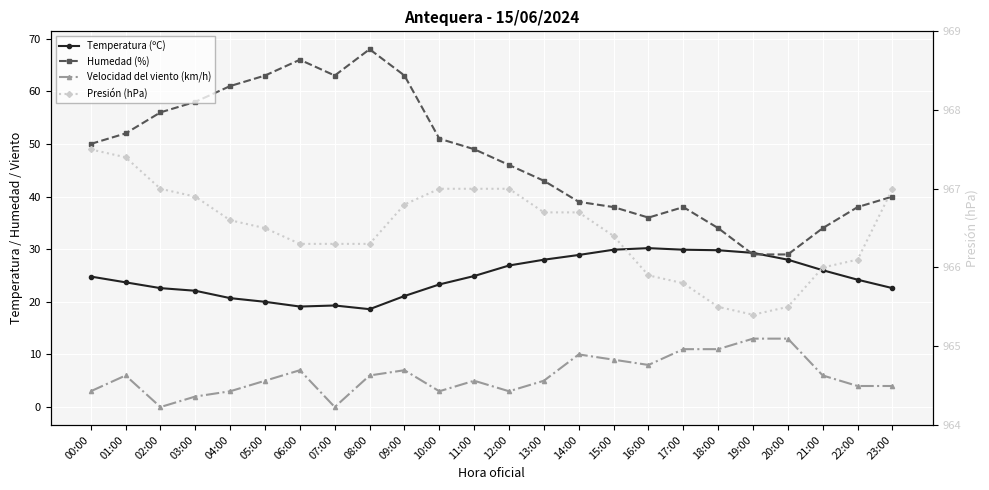

What is the total value across all series at 16:00?

1040.1